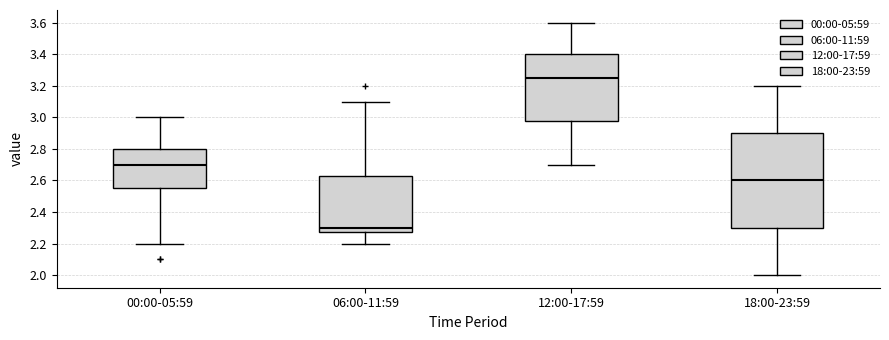

Which box is the tallest, from its lower edge to its upper edge?

18:00-23:59